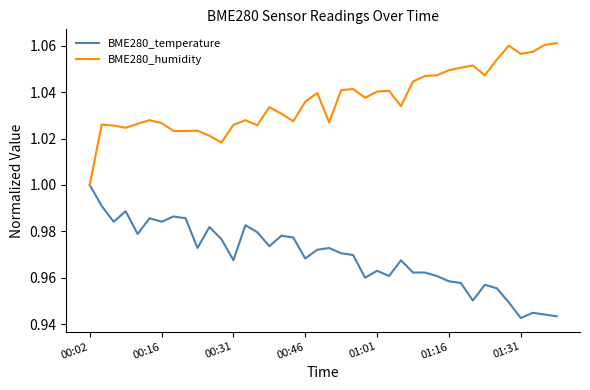

List the series in order of their overall mean, lowest first.

BME280_temperature, BME280_humidity